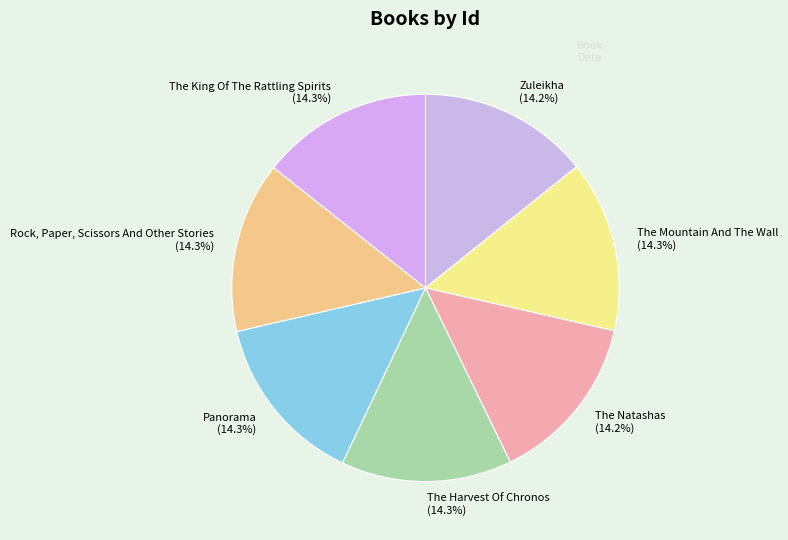

Does The Mountain And The Wall represent more than half of the total?

No